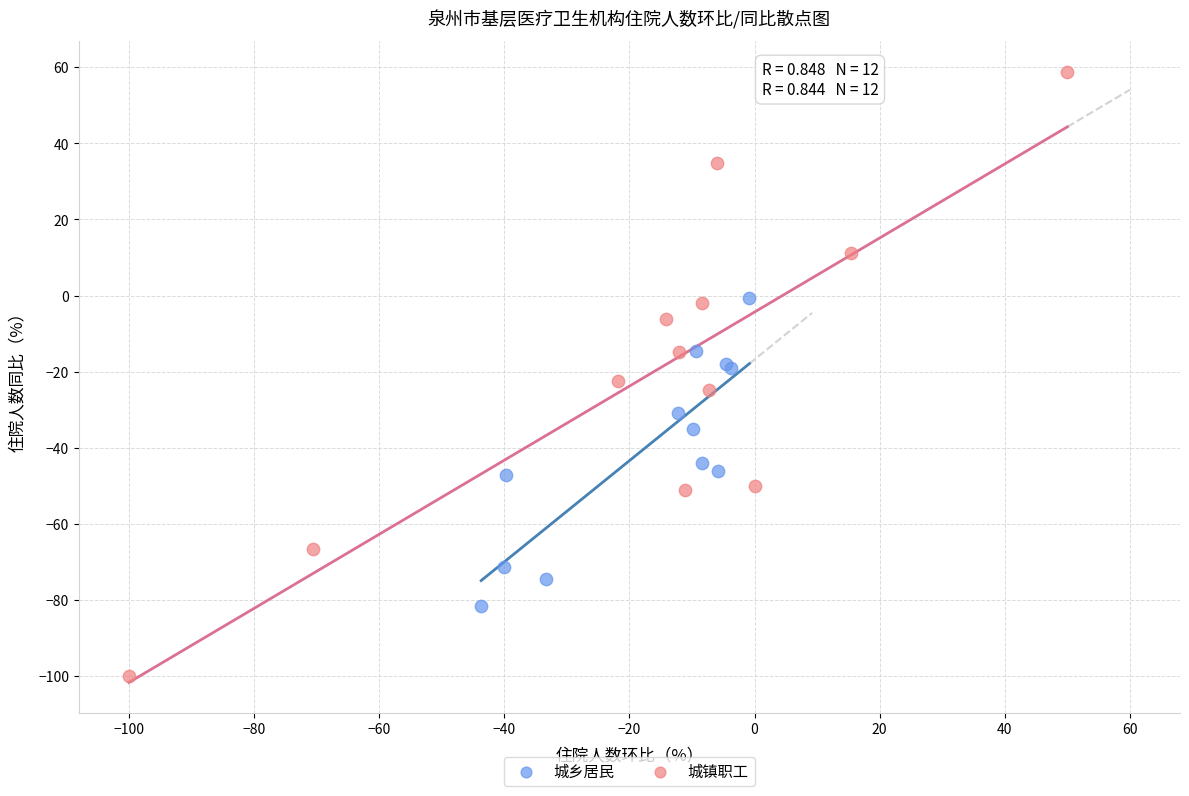

Which series reaches the maximum Y coordinate?

城镇职工